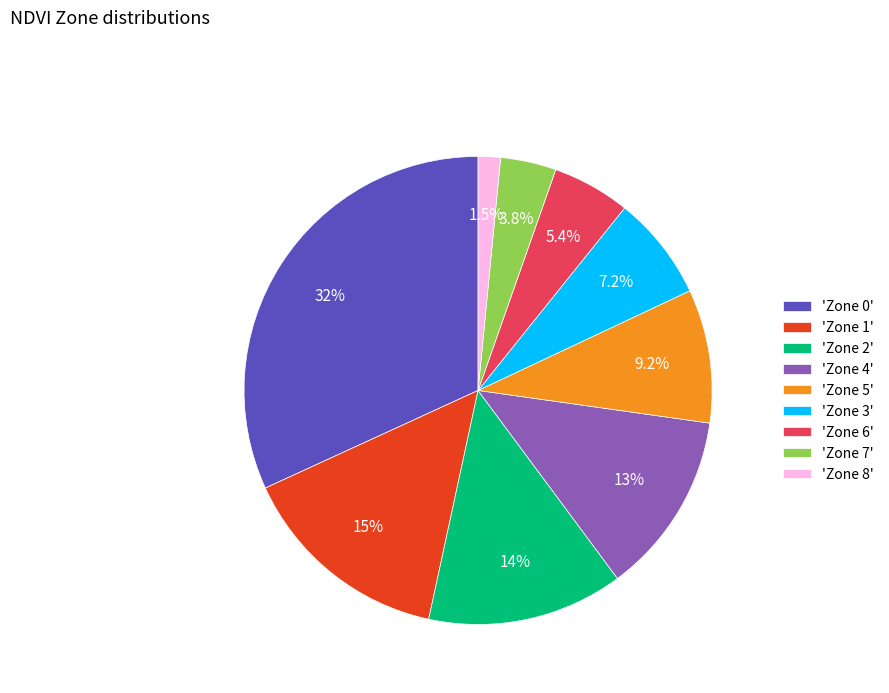

Between 'Zone 7' and 'Zone 0', which is larger?

'Zone 0'